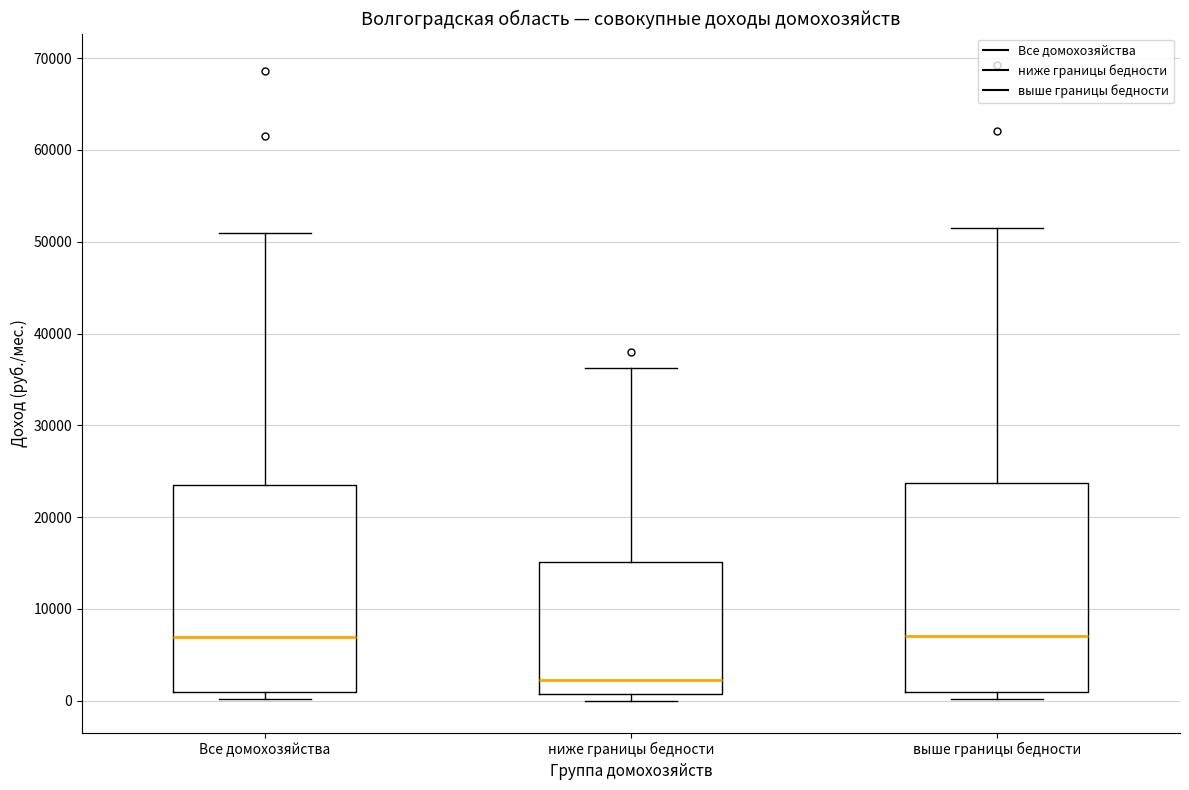

Reading left to right, read every box against the y-axis: the position of its median line, the range the box covers, and the ends of its whiskers. The values are not printed on the chart, so give them approximately, as read against the axis.

Все домохозяйства: median 7000, box 1000 to 24000, whiskers 0 to 51000
ниже границы бедности: median 2000, box 1000 to 15000, whiskers 0 to 36000
выше границы бедности: median 7000, box 1000 to 24000, whiskers 0 to 52000